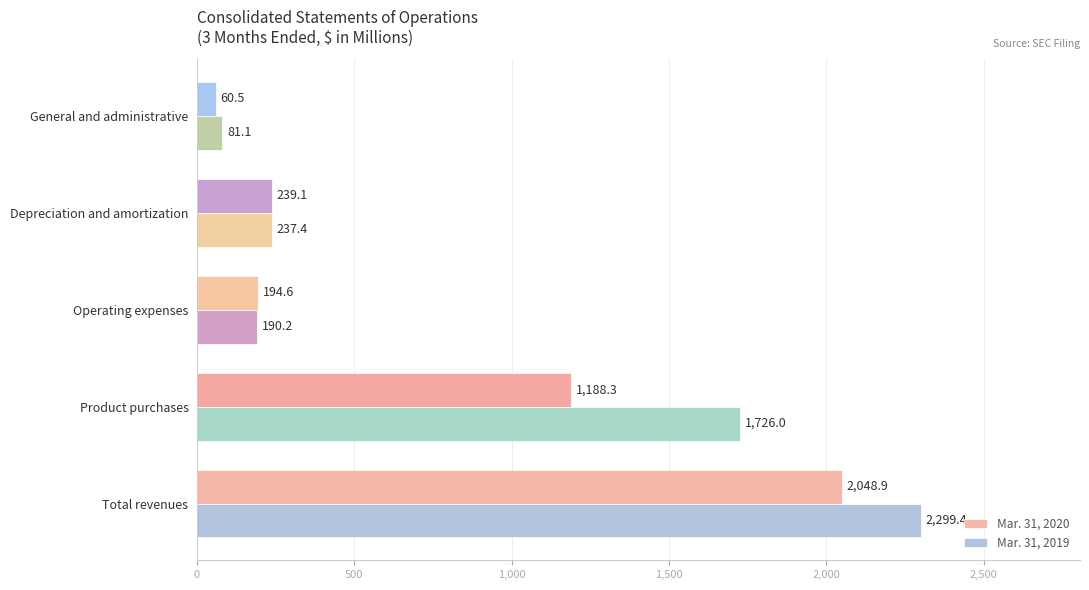

What value does the Mar. 31, 2020 series have at Depreciation and amortization?

239.1